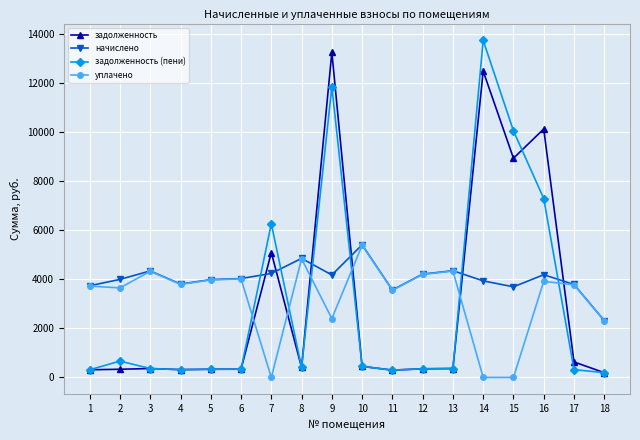

What is the lowest value of the начислено series?

2315.5